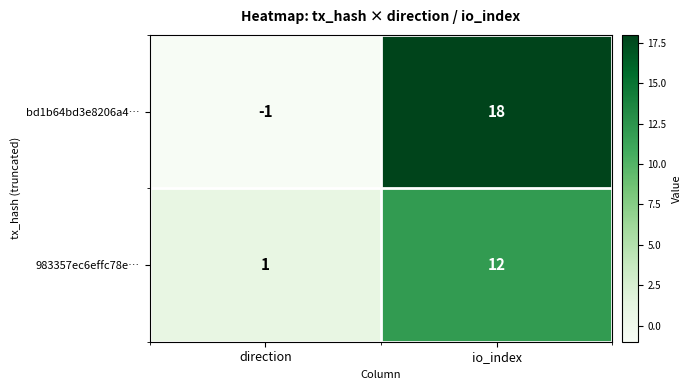

Which series has the largest total across all categories?

bd1b64bd3e8206a4…